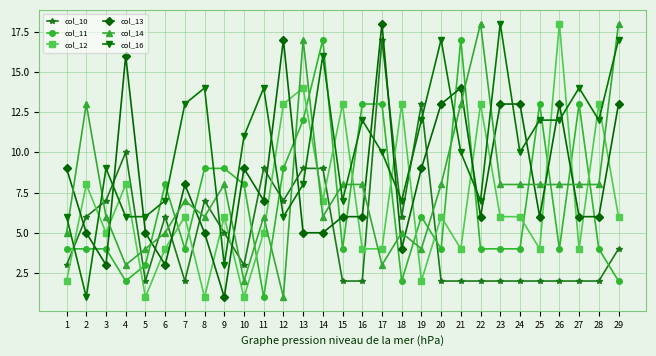

What is the value of the col_11 point at the 27th from the left?

13